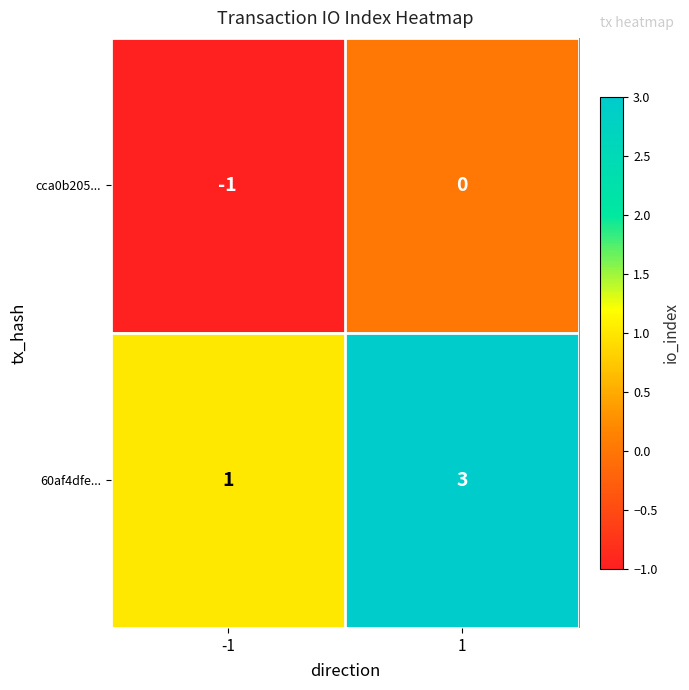

Rank the categories by 60af4dfe... value from highest to lowest.

1, -1